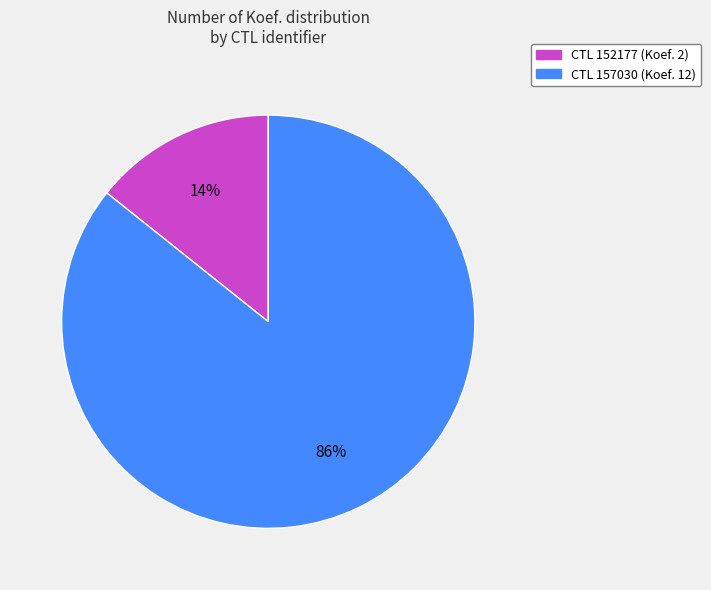

To the nearest percent, what is the average slice percentage?

50%